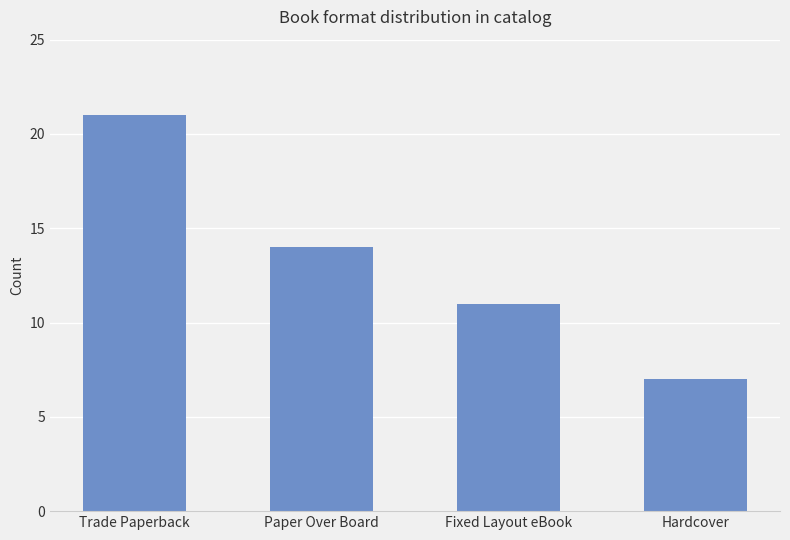

True or false: the data shows 21 at Trade Paperback.

True